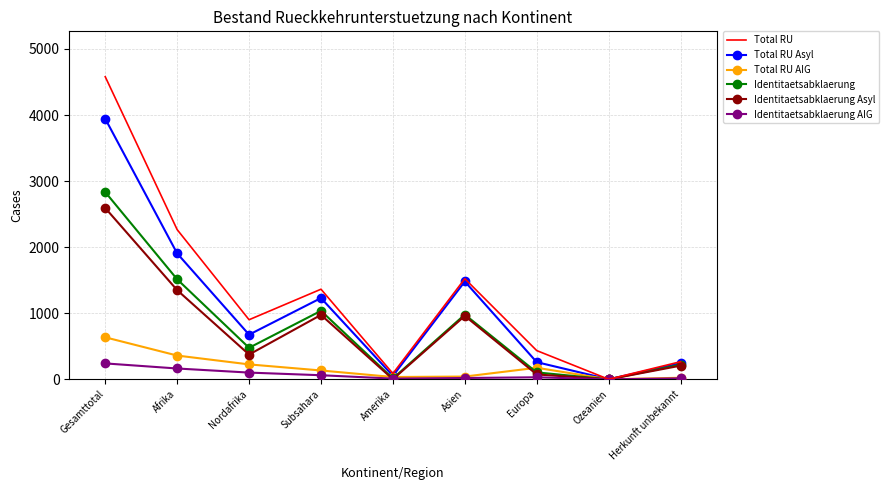

What position from the left is Gesamttotal?

1